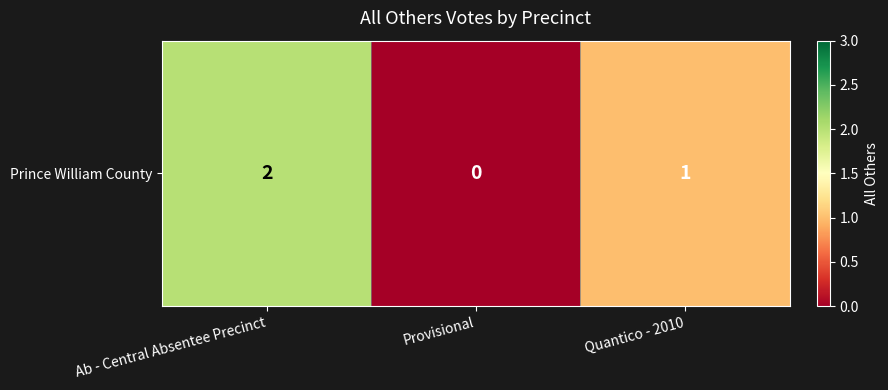

What is the sum of the values at Provisional and Ab - Central Absentee Precinct?

2